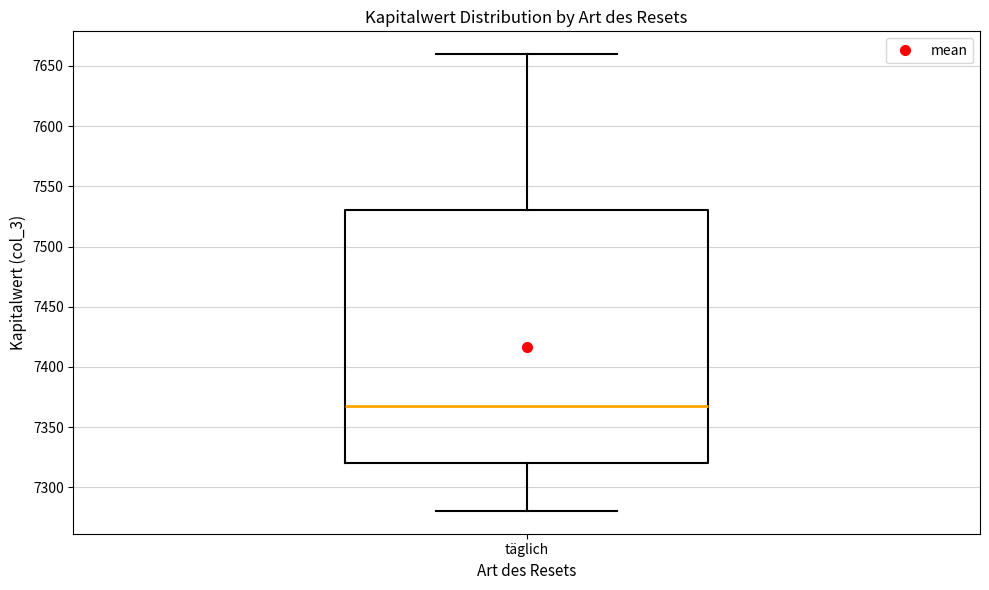

Transcribe this box plot: give where the median line is, the range the box spans, and where the two whiskers end, as read against the y-axis. The values are not printed on the chart, so give them approximately, as read against the axis.

median 7365, box 7320 to 7530, whiskers 7280 to 7660